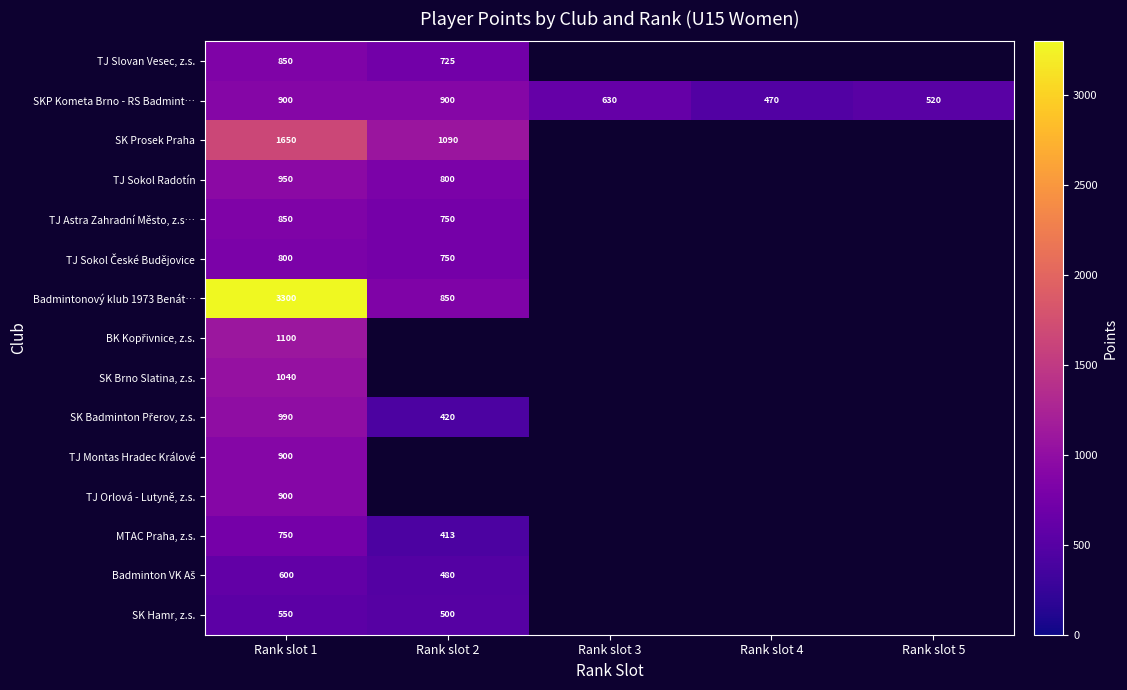

At how many categories does at least one series exceed 3052?

1